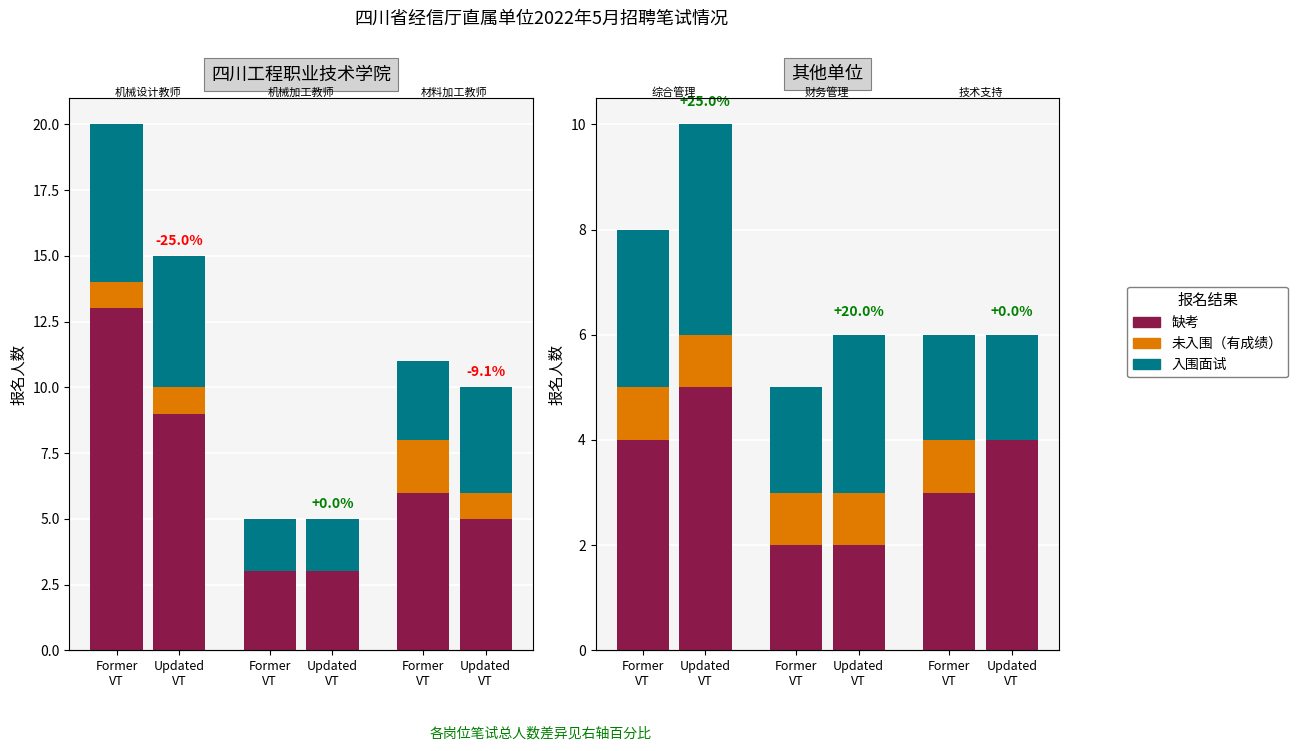

The 未入围（有成绩） series shows 1 at Former
VT. True or false?

False